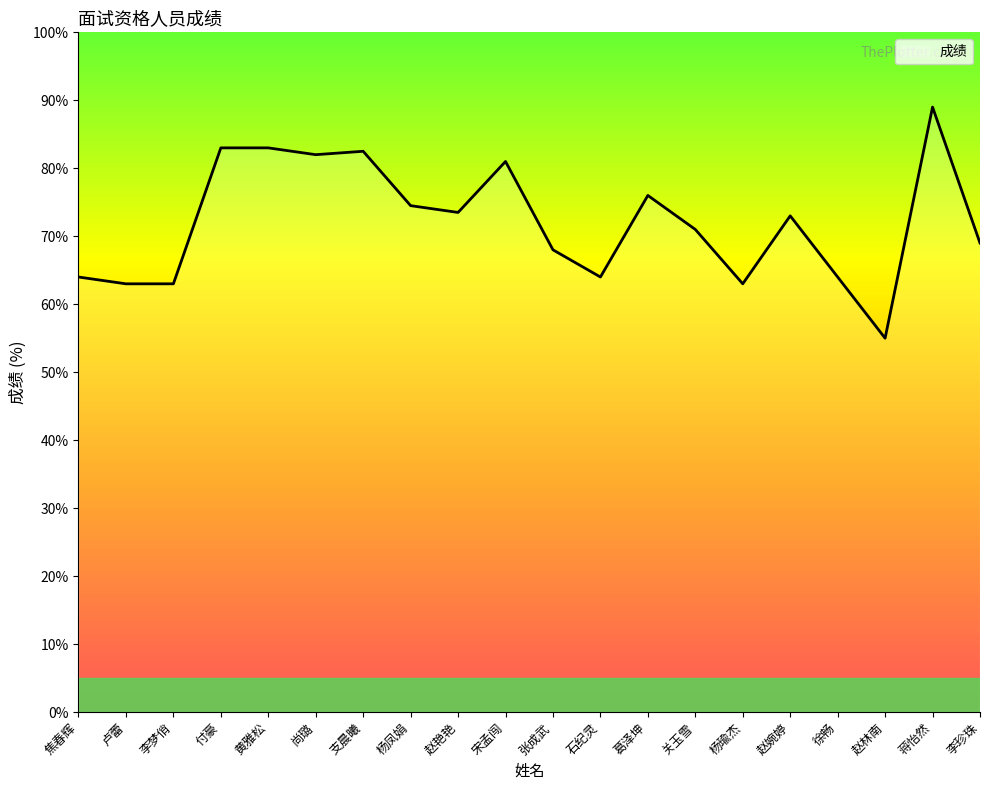

Reading left to right, extract all data points from this chart.

焦春辉=64.0	卢蕾=63.0	李梦俏=63.0	付豪=83.0	黄雅松=83.0	尚璐=82.0	支晨曦=82.5	杨凤娟=74.5	赵艳艳=73.5	宋孟闯=81.0	张成武=68.0	石纪灵=64.0	葛泽坤=76.0	关玉雪=71.0	杨瑜杰=63.0	赵婉婷=73.0	徐畅=64.0	赵林南=55.0	蒋怡然=89.0	李珍珠=69.0